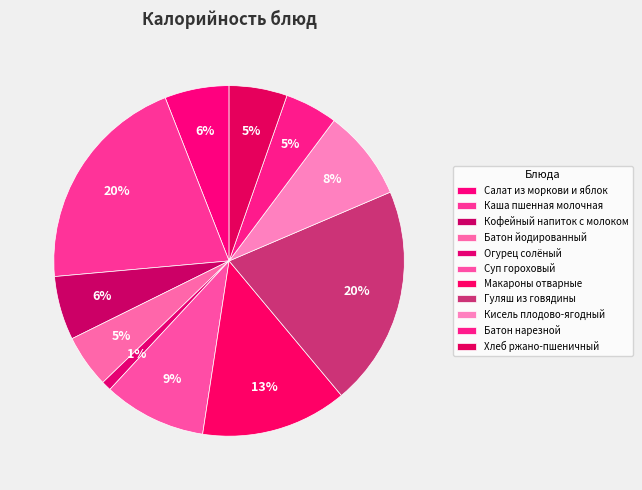

How many segments does this pie chart have?

11